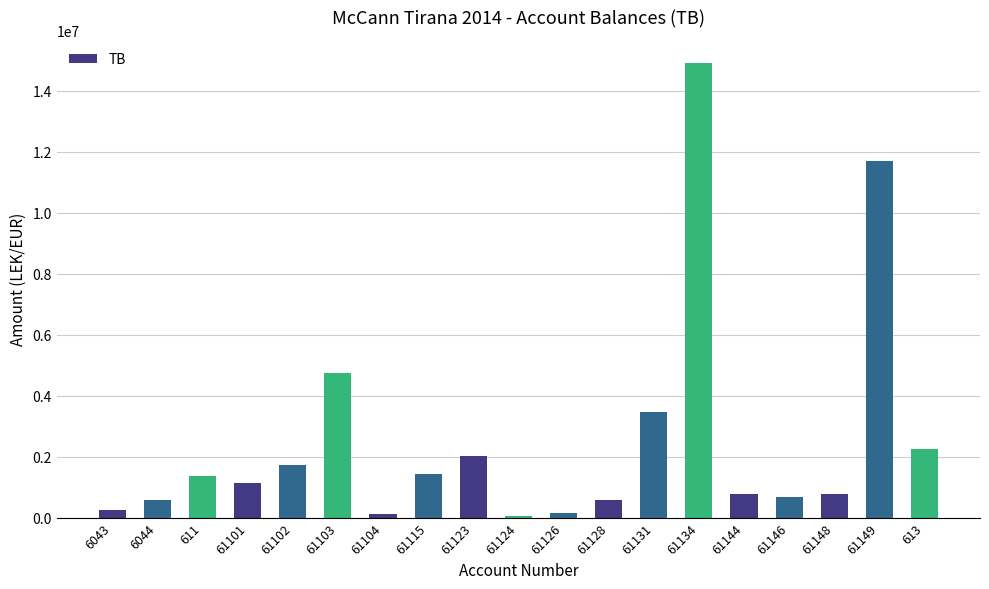

What is the label of the 1st bar from the left?

6043